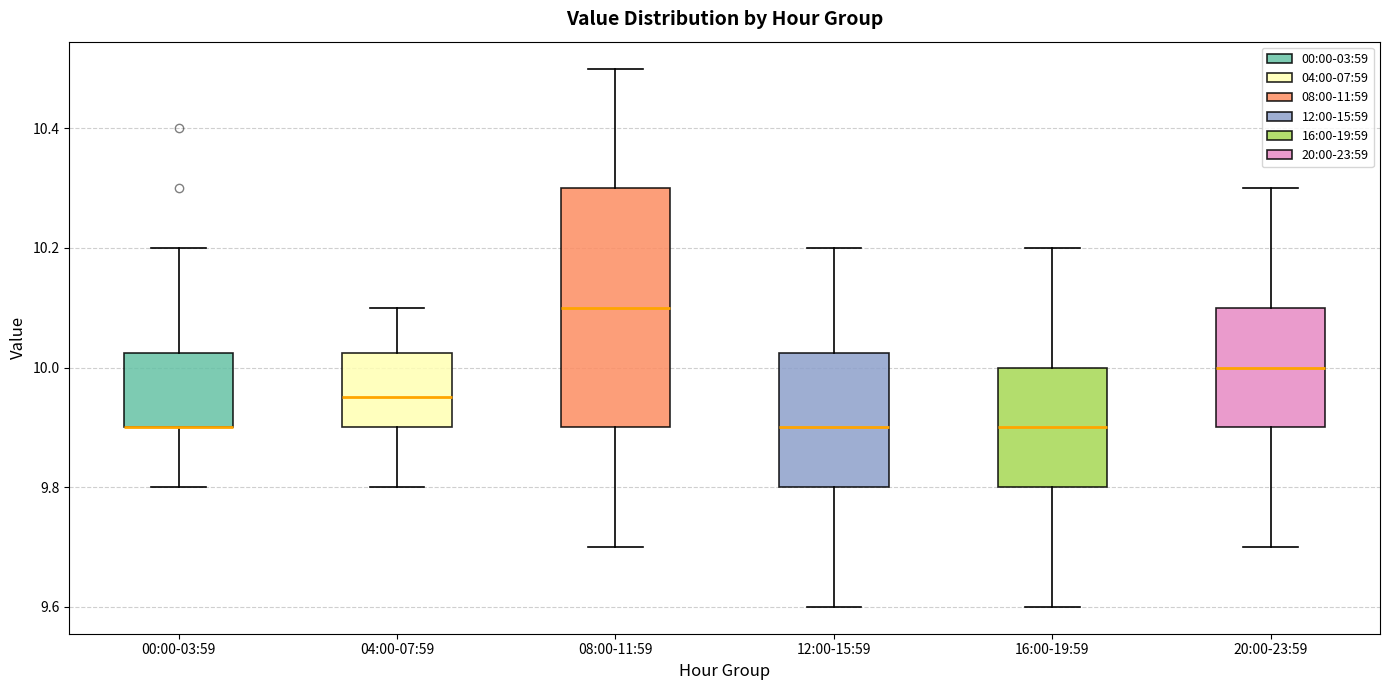

Reading left to right, transcribe this box plot: for each box, give where its median line is, the range the box spans, and where its two whiskers end, as read against the y-axis. The values are not printed on the chart, so give them approximately, as read against the axis.

00:00-03:59: median 9.90 (drawn on the box's lower edge), box 9.90 to 10.02, whiskers 9.80 to 10.20
04:00-07:59: median 9.96, box 9.90 to 10.02, whiskers 9.80 to 10.10
08:00-11:59: median 10.10, box 9.90 to 10.30, whiskers 9.70 to 10.50
12:00-15:59: median 9.90, box 9.80 to 10.02, whiskers 9.60 to 10.20
16:00-19:59: median 9.90, box 9.80 to 10.00, whiskers 9.60 to 10.20
20:00-23:59: median 10.00, box 9.90 to 10.10, whiskers 9.70 to 10.30